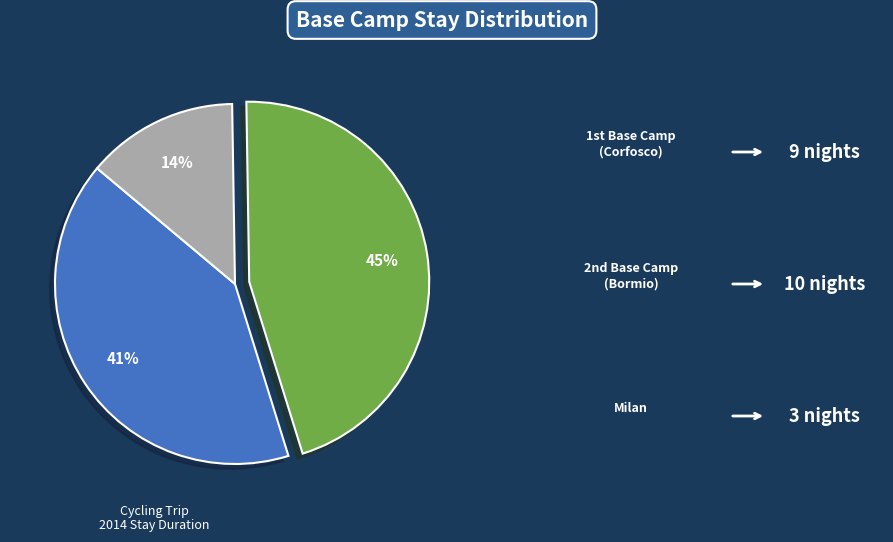

Does any single category account for the majority?

No